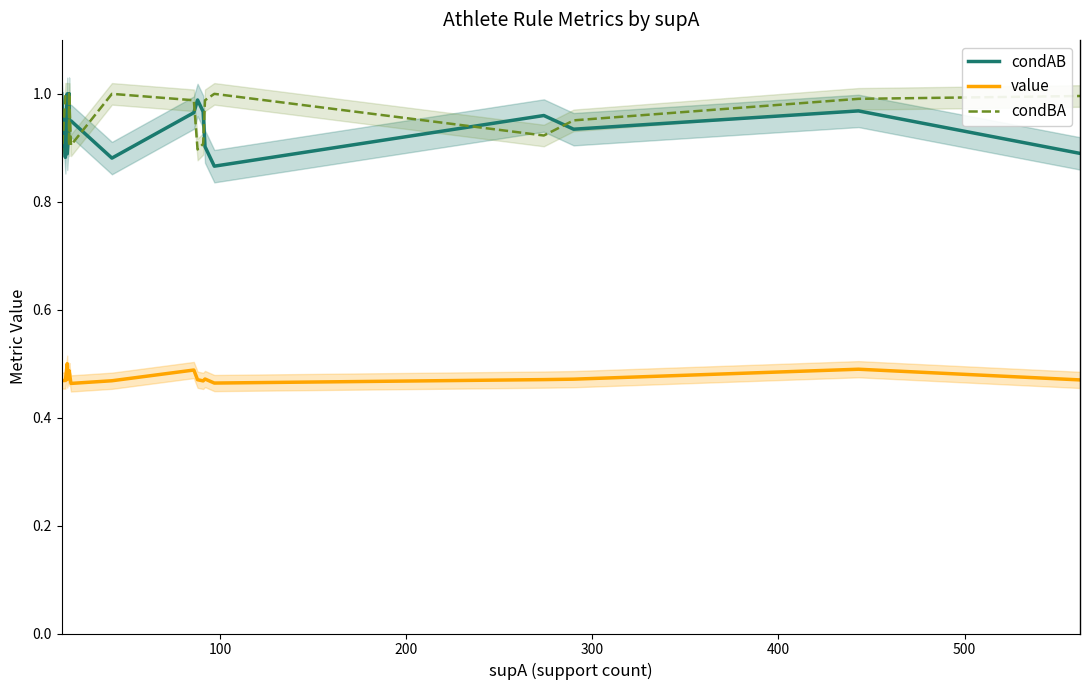

Which series has the widest spread of values?

condAB